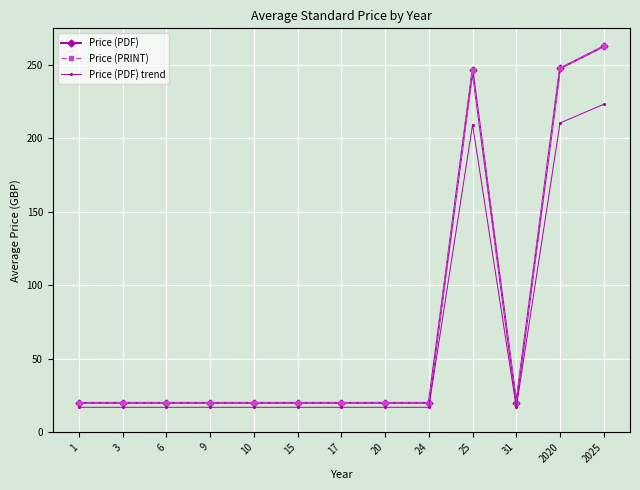

Is it true that Price (PRINT) equals 20.0 at 6?

True